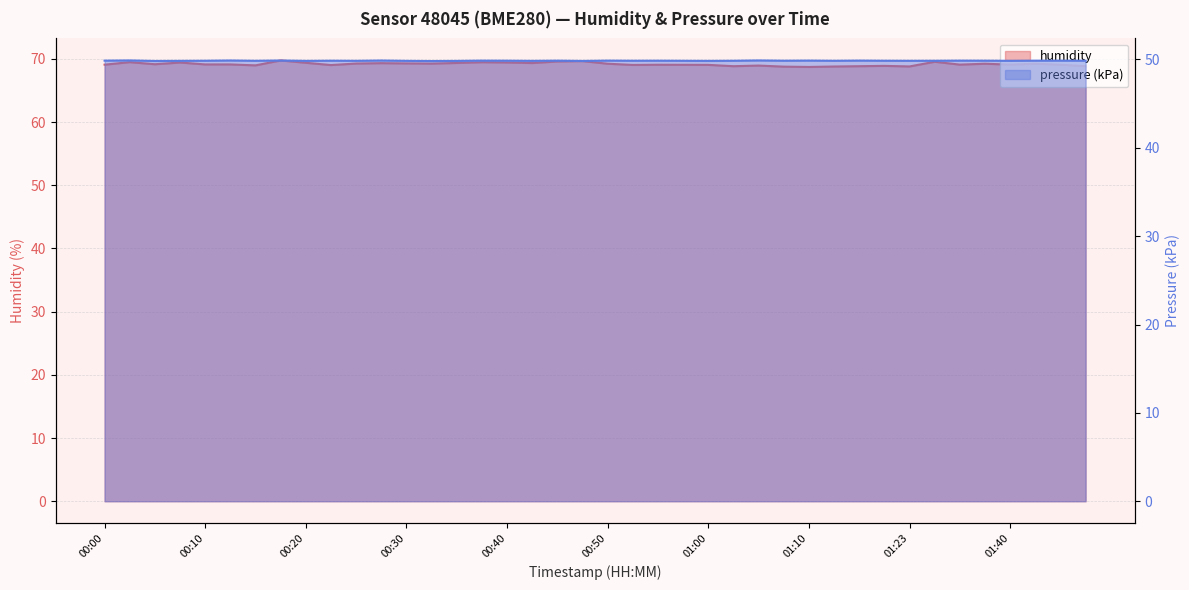

True or false: humidity and pressure intersect in this chart.

False